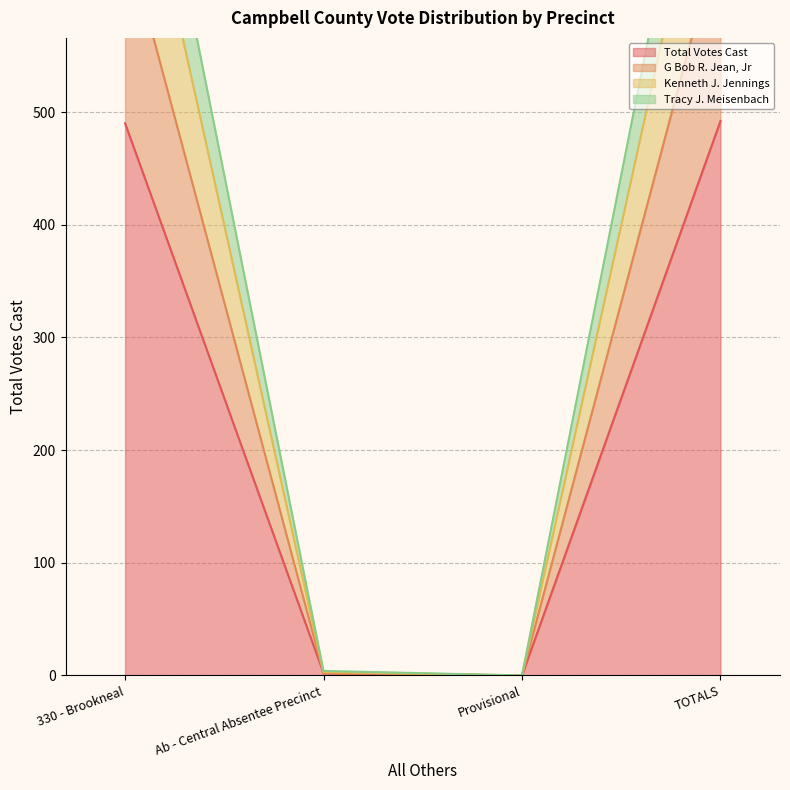

Is it true that Total Votes Cast equals 2 at Ab - Central Absentee Precinct?

True